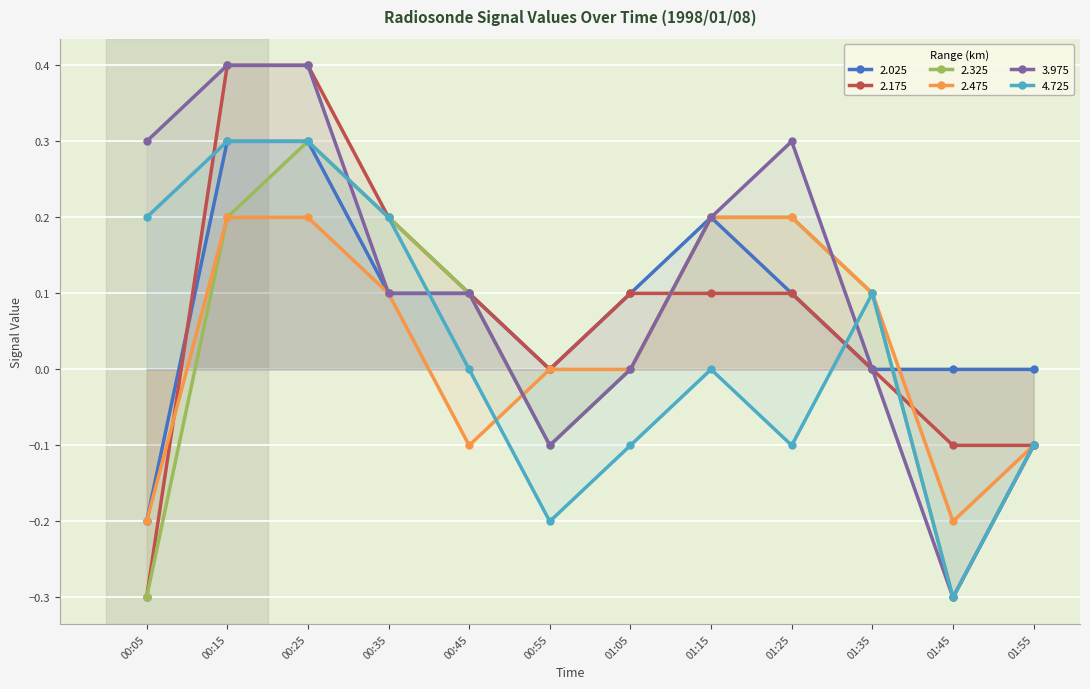

What is the difference between the maximum and second lowest values in the 4.725 series?

0.5